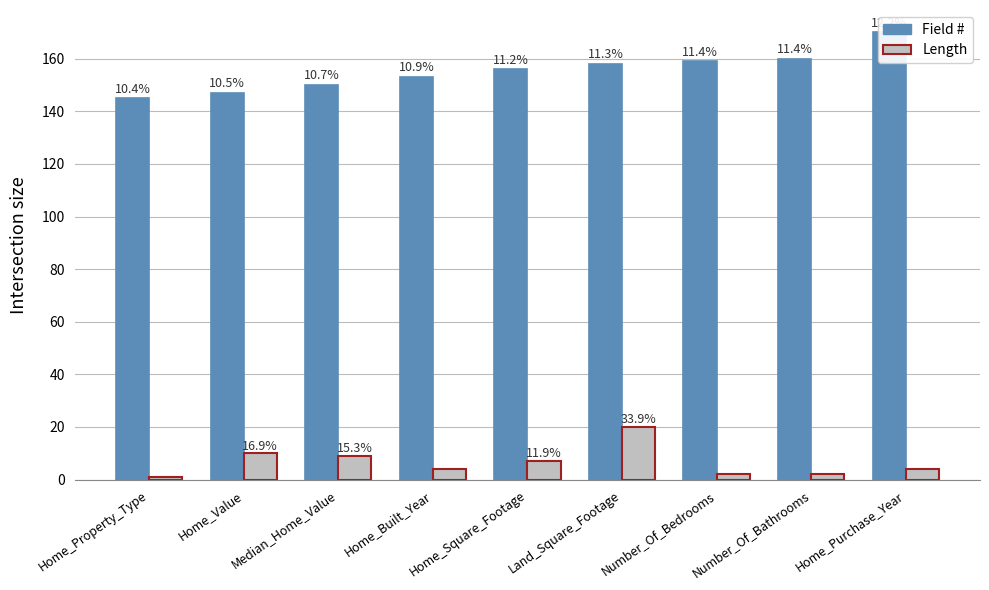

What position from the left is Home_Property_Type?

1